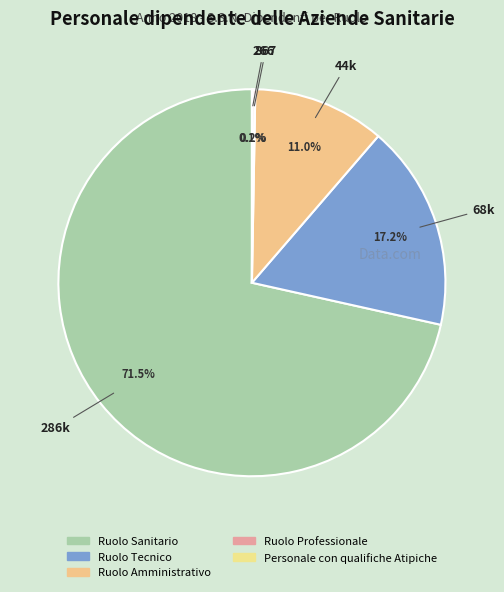

Is there any slice that represents more than half of the pie?

Yes